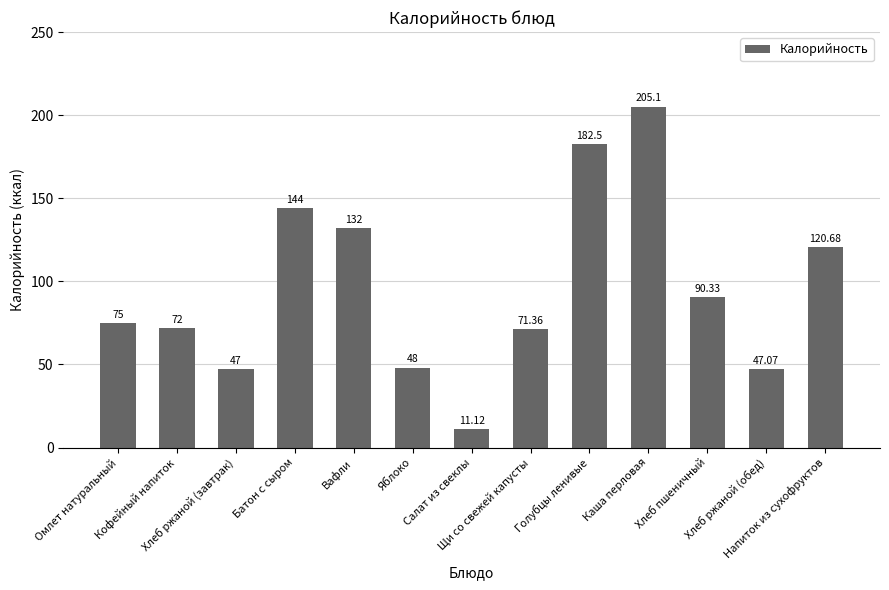

Reading left to right, extract all data points from this chart.

75.0	72.0	47.0	144.0	132.0	48.0	11.1	71.4	182.5	205.1	90.3	47.1	120.7